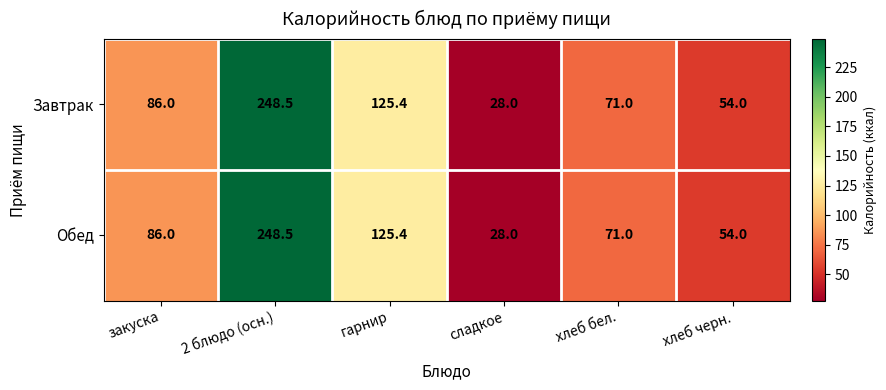

What is the difference between the Обед values at хлеб черн. and закуска?

32.0